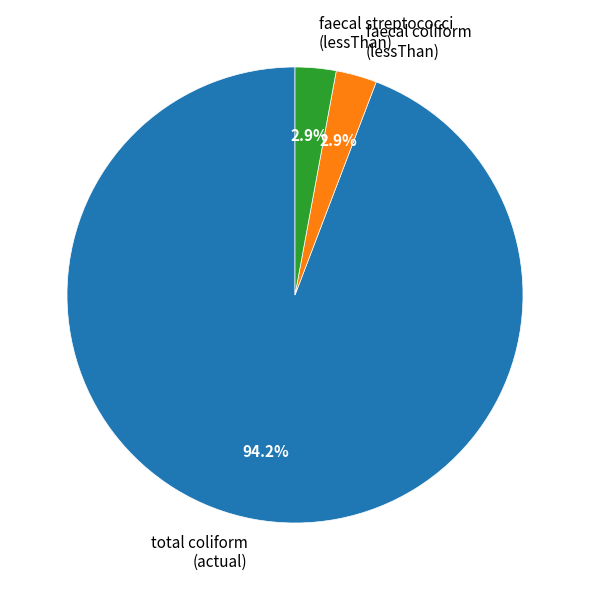

How many slices are in this pie chart?

3